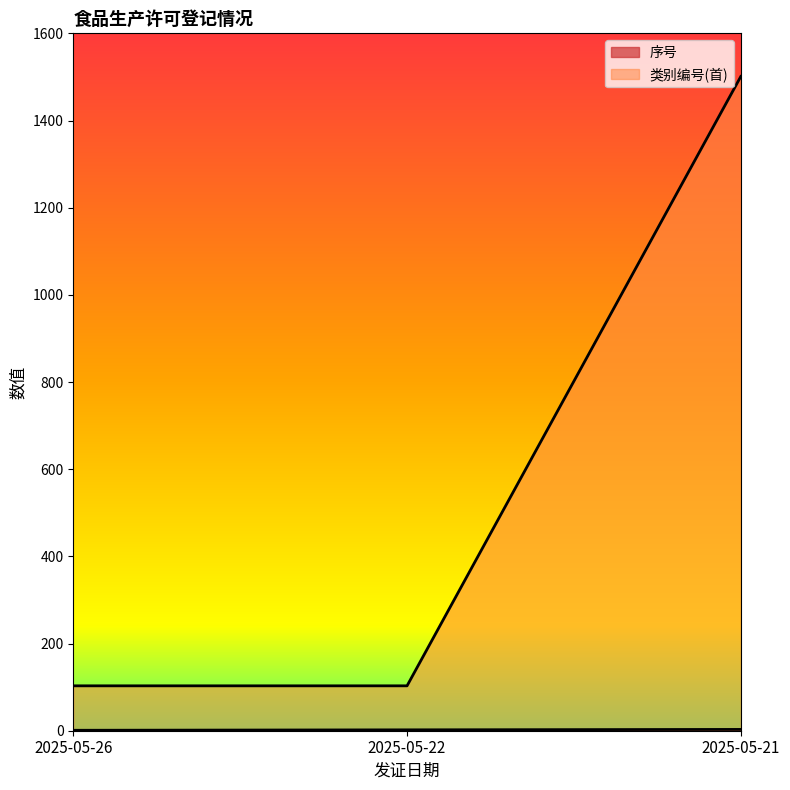

What is the total value across all series at 2025-05-21?

1504